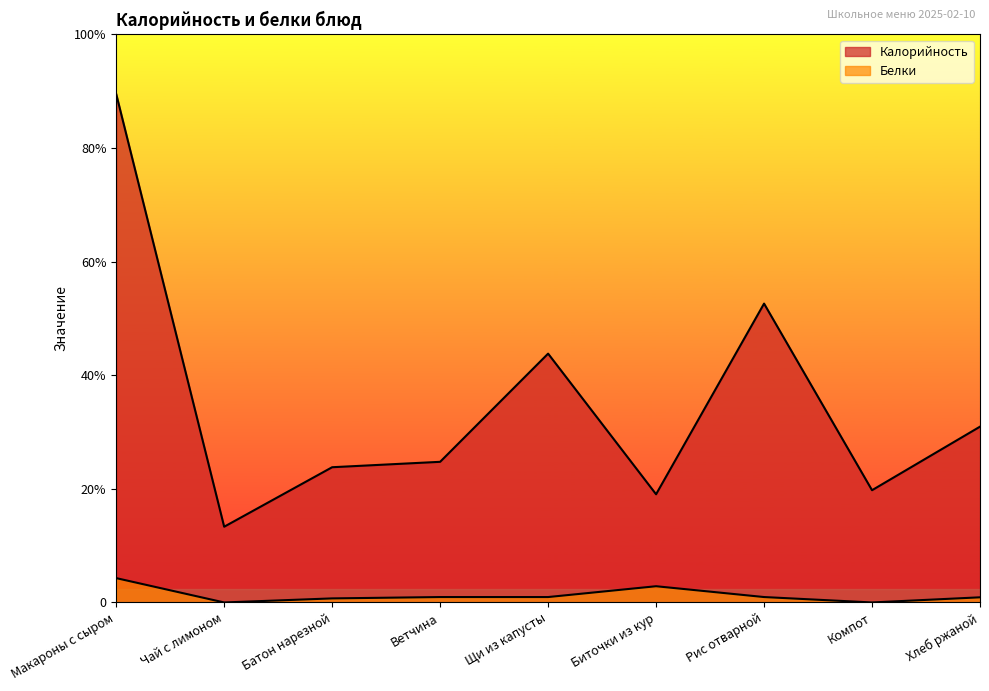

What is the spread (max minus min) of values at Ветчина?

100.0